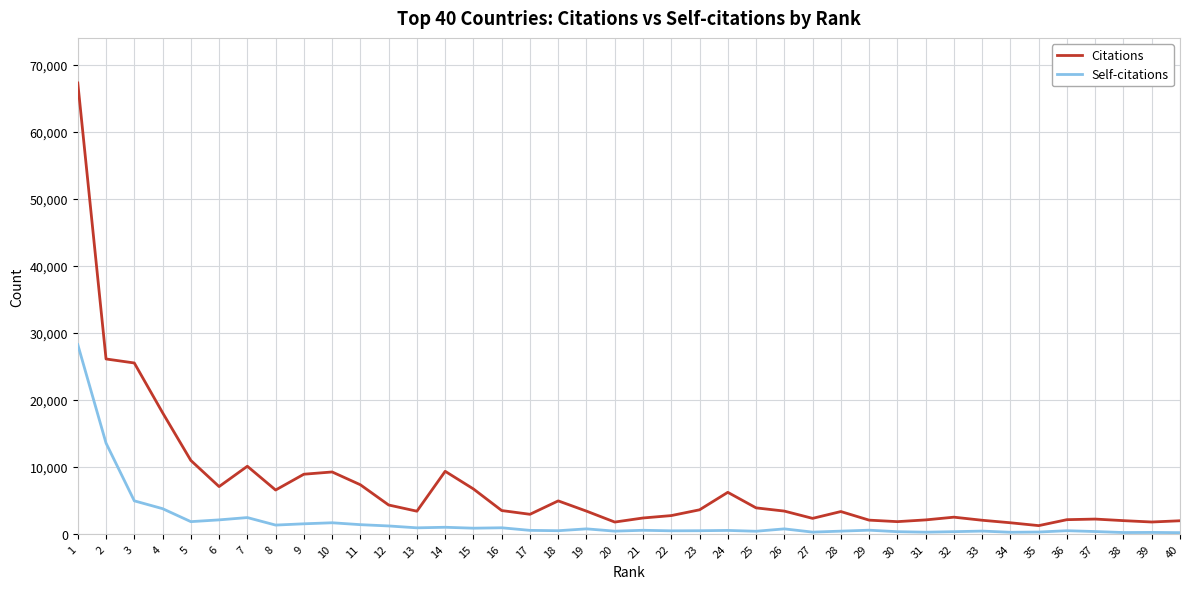

Where is Self-citations nearest to the value 14205?

2